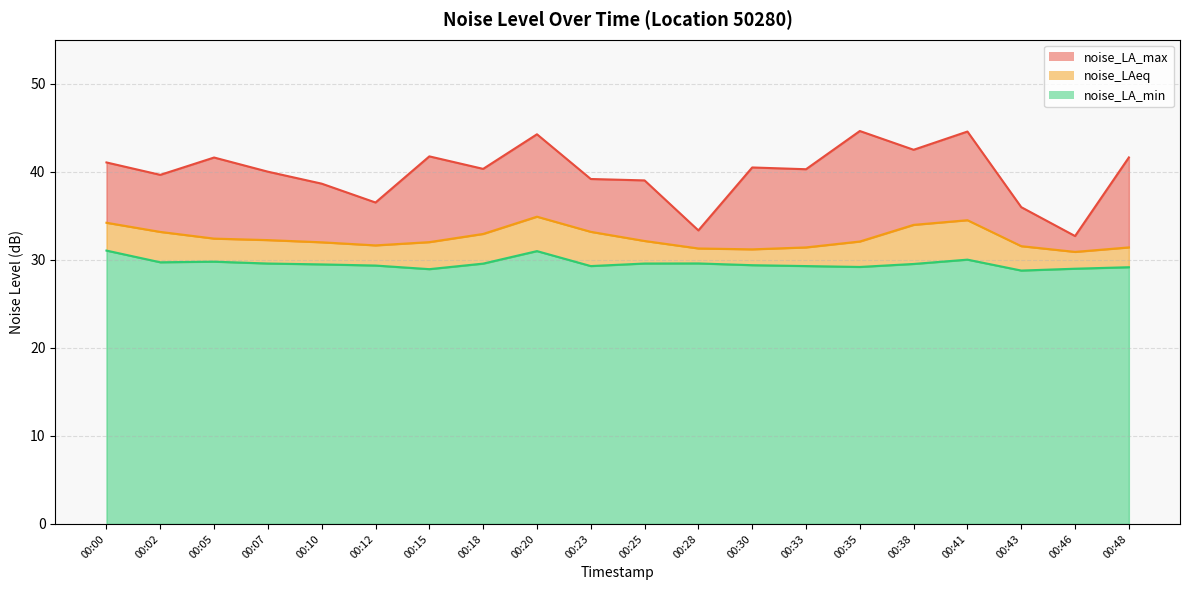

How many data points in noise_LAeq are less than 32?

8